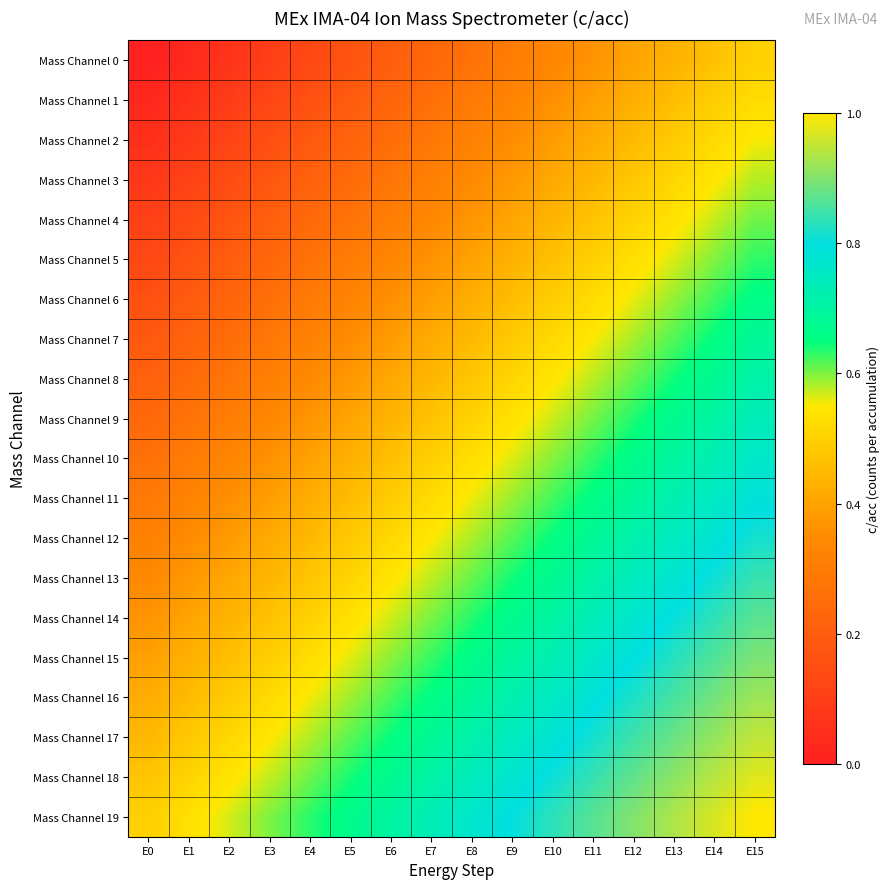

Reading left to right, what are all the values shown in this chart?

Mass Channel 0: E0=0.0	E1=0.0	E2=0.1	E3=0.1	E4=0.1	E5=0.2	E6=0.2	E7=0.2	E8=0.3	E9=0.3	E10=0.3	E11=0.4	E12=0.4	E13=0.4	E14=0.5	E15=0.5
Mass Channel 1: E0=0.0	E1=0.1	E2=0.1	E3=0.1	E4=0.2	E5=0.2	E6=0.2	E7=0.3	E8=0.3	E9=0.3	E10=0.4	E11=0.4	E12=0.4	E13=0.5	E14=0.5	E15=0.5
Mass Channel 2: E0=0.1	E1=0.1	E2=0.1	E3=0.2	E4=0.2	E5=0.2	E6=0.3	E7=0.3	E8=0.3	E9=0.4	E10=0.4	E11=0.4	E12=0.5	E13=0.5	E14=0.5	E15=0.6
Mass Channel 3: E0=0.1	E1=0.1	E2=0.1	E3=0.2	E4=0.2	E5=0.2	E6=0.3	E7=0.3	E8=0.3	E9=0.4	E10=0.4	E11=0.4	E12=0.5	E13=0.5	E14=0.5	E15=0.6
Mass Channel 4: E0=0.1	E1=0.1	E2=0.2	E3=0.2	E4=0.2	E5=0.3	E6=0.3	E7=0.3	E8=0.4	E9=0.4	E10=0.4	E11=0.5	E12=0.5	E13=0.5	E14=0.6	E15=0.6
Mass Channel 5: E0=0.1	E1=0.2	E2=0.2	E3=0.2	E4=0.3	E5=0.3	E6=0.3	E7=0.4	E8=0.4	E9=0.4	E10=0.5	E11=0.5	E12=0.5	E13=0.6	E14=0.6	E15=0.6
Mass Channel 6: E0=0.2	E1=0.2	E2=0.2	E3=0.3	E4=0.3	E5=0.3	E6=0.4	E7=0.4	E8=0.4	E9=0.5	E10=0.5	E11=0.5	E12=0.6	E13=0.6	E14=0.6	E15=0.7
Mass Channel 7: E0=0.2	E1=0.2	E2=0.3	E3=0.3	E4=0.3	E5=0.4	E6=0.4	E7=0.4	E8=0.5	E9=0.5	E10=0.5	E11=0.6	E12=0.6	E13=0.6	E14=0.7	E15=0.7
Mass Channel 8: E0=0.2	E1=0.2	E2=0.3	E3=0.3	E4=0.3	E5=0.4	E6=0.4	E7=0.4	E8=0.5	E9=0.5	E10=0.5	E11=0.6	E12=0.6	E13=0.6	E14=0.7	E15=0.7
Mass Channel 9: E0=0.2	E1=0.3	E2=0.3	E3=0.3	E4=0.4	E5=0.4	E6=0.4	E7=0.5	E8=0.5	E9=0.5	E10=0.6	E11=0.6	E12=0.6	E13=0.7	E14=0.7	E15=0.7
Mass Channel 10: E0=0.3	E1=0.3	E2=0.3	E3=0.4	E4=0.4	E5=0.4	E6=0.5	E7=0.5	E8=0.5	E9=0.6	E10=0.6	E11=0.6	E12=0.7	E13=0.7	E14=0.7	E15=0.8
Mass Channel 11: E0=0.3	E1=0.3	E2=0.4	E3=0.4	E4=0.4	E5=0.5	E6=0.5	E7=0.5	E8=0.6	E9=0.6	E10=0.6	E11=0.7	E12=0.7	E13=0.7	E14=0.8	E15=0.8
Mass Channel 12: E0=0.3	E1=0.3	E2=0.4	E3=0.4	E4=0.4	E5=0.5	E6=0.5	E7=0.5	E8=0.6	E9=0.6	E10=0.6	E11=0.7	E12=0.7	E13=0.7	E14=0.8	E15=0.8
Mass Channel 13: E0=0.3	E1=0.4	E2=0.4	E3=0.4	E4=0.5	E5=0.5	E6=0.5	E7=0.6	E8=0.6	E9=0.6	E10=0.7	E11=0.7	E12=0.7	E13=0.8	E14=0.8	E15=0.8
Mass Channel 14: E0=0.4	E1=0.4	E2=0.4	E3=0.5	E4=0.5	E5=0.5	E6=0.6	E7=0.6	E8=0.6	E9=0.7	E10=0.7	E11=0.7	E12=0.8	E13=0.8	E14=0.8	E15=0.9
Mass Channel 15: E0=0.4	E1=0.4	E2=0.5	E3=0.5	E4=0.5	E5=0.6	E6=0.6	E7=0.6	E8=0.7	E9=0.7	E10=0.7	E11=0.8	E12=0.8	E13=0.8	E14=0.9	E15=0.9
Mass Channel 16: E0=0.4	E1=0.5	E2=0.5	E3=0.5	E4=0.6	E5=0.6	E6=0.6	E7=0.7	E8=0.7	E9=0.7	E10=0.8	E11=0.8	E12=0.8	E13=0.9	E14=0.9	E15=0.9
Mass Channel 17: E0=0.4	E1=0.5	E2=0.5	E3=0.5	E4=0.6	E5=0.6	E6=0.6	E7=0.7	E8=0.7	E9=0.7	E10=0.8	E11=0.8	E12=0.8	E13=0.9	E14=0.9	E15=0.9
Mass Channel 18: E0=0.5	E1=0.5	E2=0.5	E3=0.6	E4=0.6	E5=0.6	E6=0.7	E7=0.7	E8=0.7	E9=0.8	E10=0.8	E11=0.8	E12=0.9	E13=0.9	E14=0.9	E15=1.0
Mass Channel 19: E0=0.5	E1=0.5	E2=0.6	E3=0.6	E4=0.6	E5=0.7	E6=0.7	E7=0.7	E8=0.8	E9=0.8	E10=0.8	E11=0.9	E12=0.9	E13=0.9	E14=1.0	E15=1.0